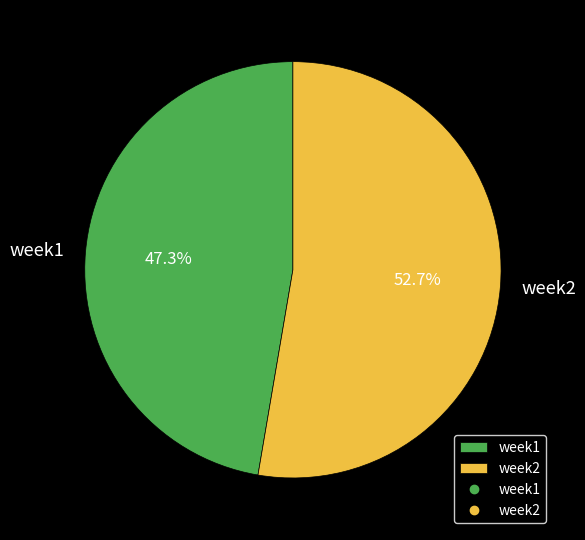

What percentage is the week2 slice, to the nearest percent?

53%